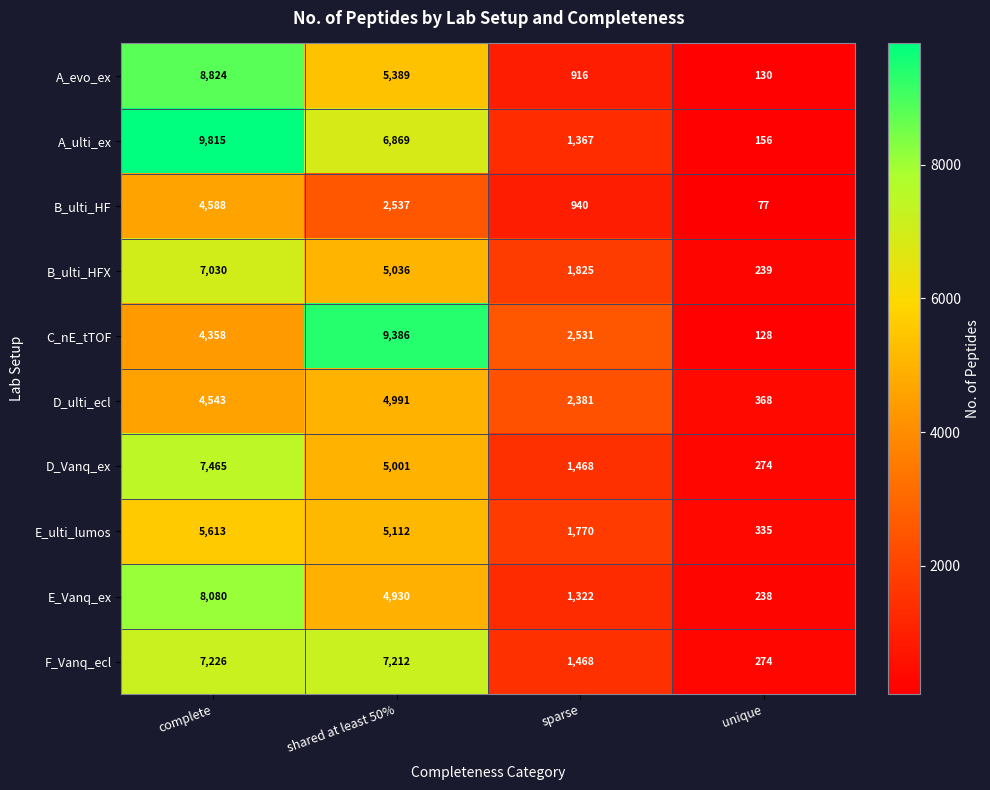

What value does the A_evo_ex series have at sparse, to the nearest 100?

900